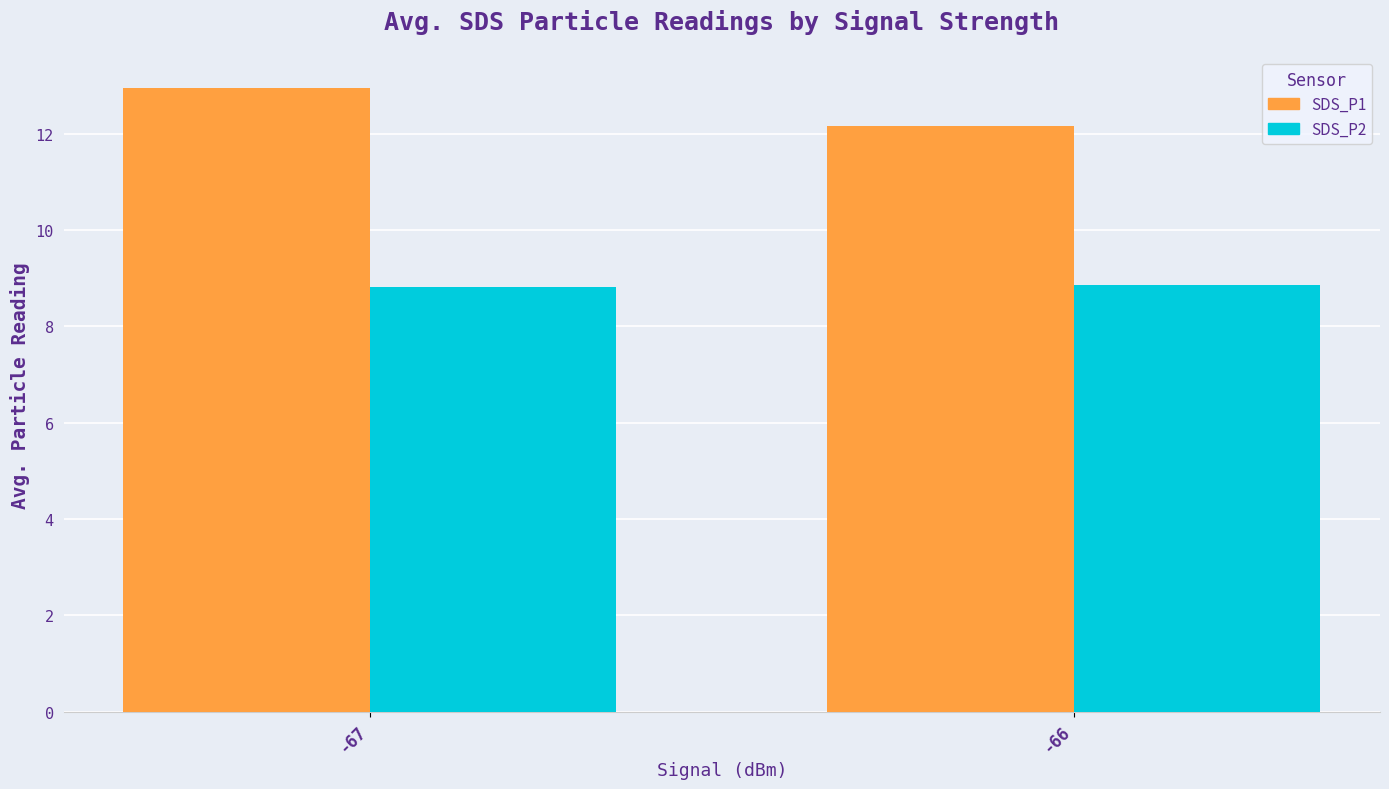

At which category is the sum across all series the highest?

-67